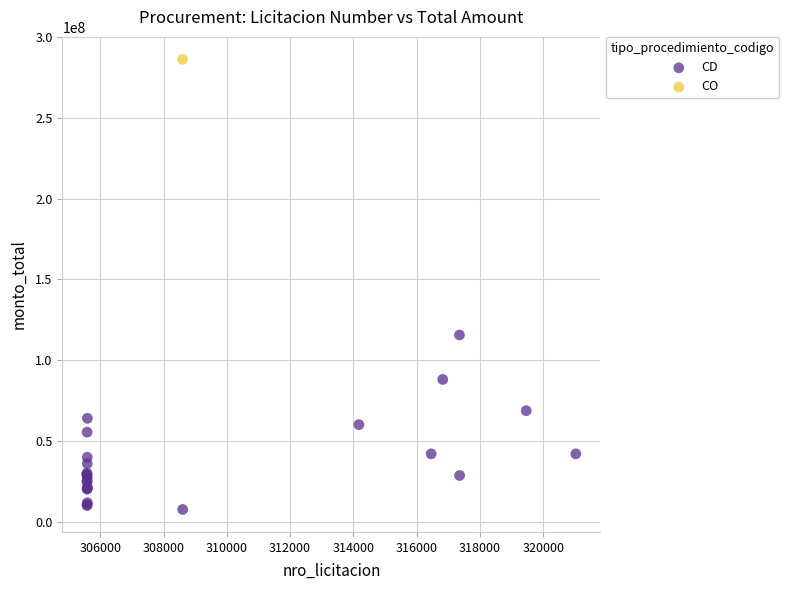

What are all the series names shown in the legend?

CD, CO